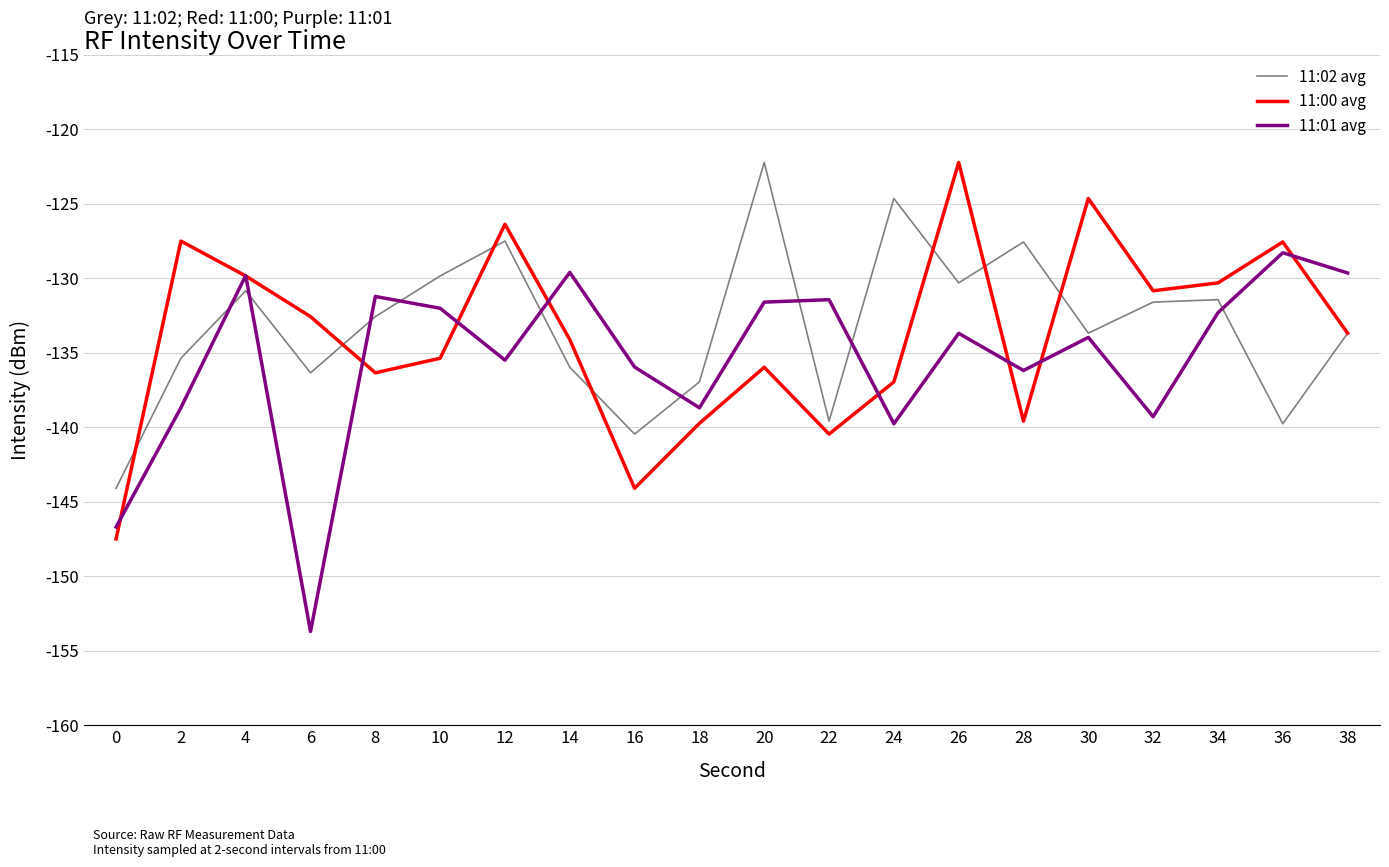

What are all the series names shown in the legend?

11:02 avg, 11:00 avg, 11:01 avg